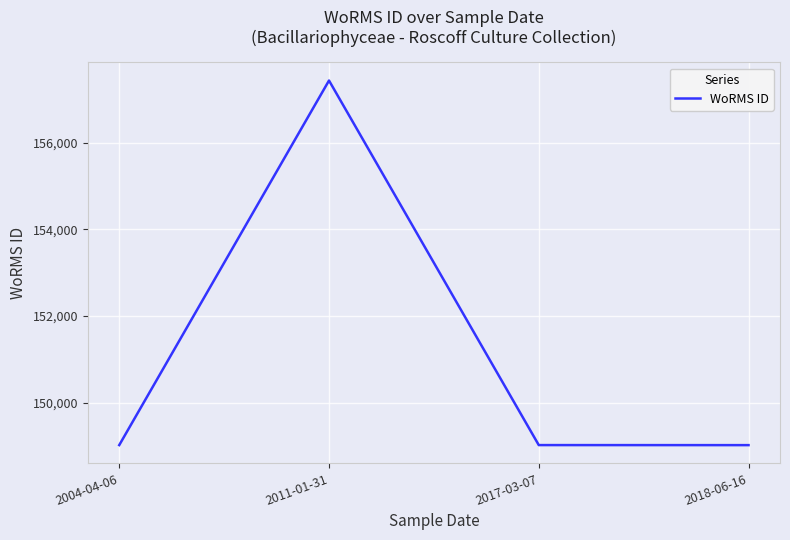

What position from the right is 2011-01-31?

3